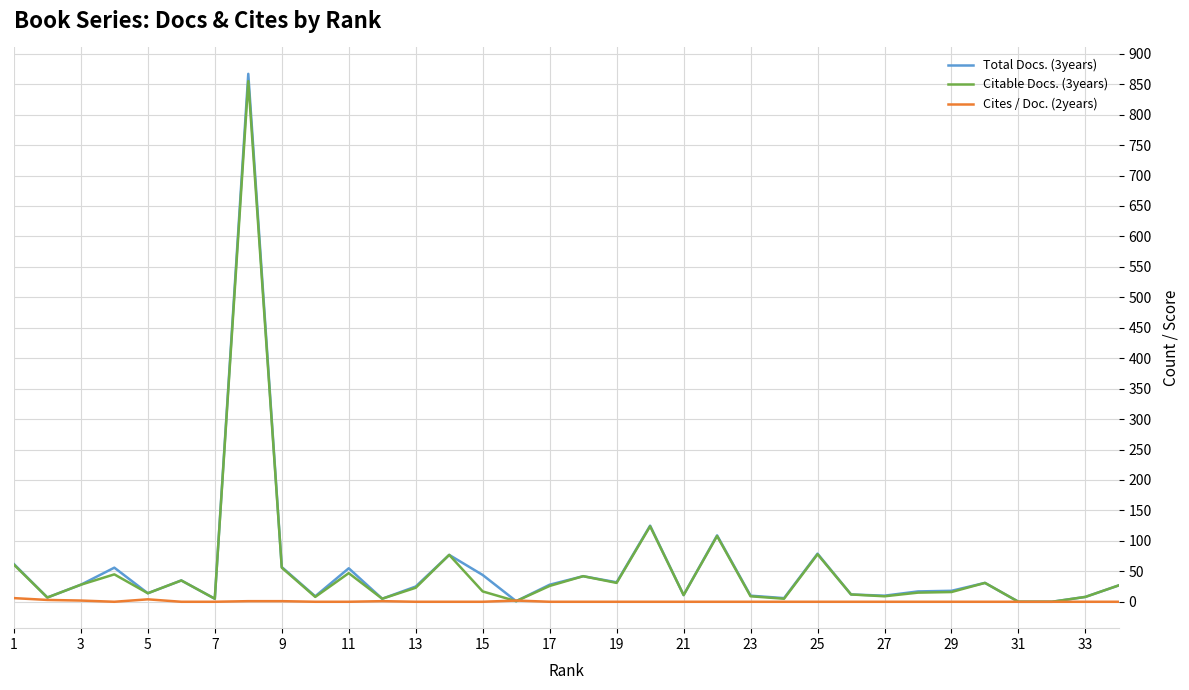

Which series has the largest range (max minus min)?

Total Docs. (3years)